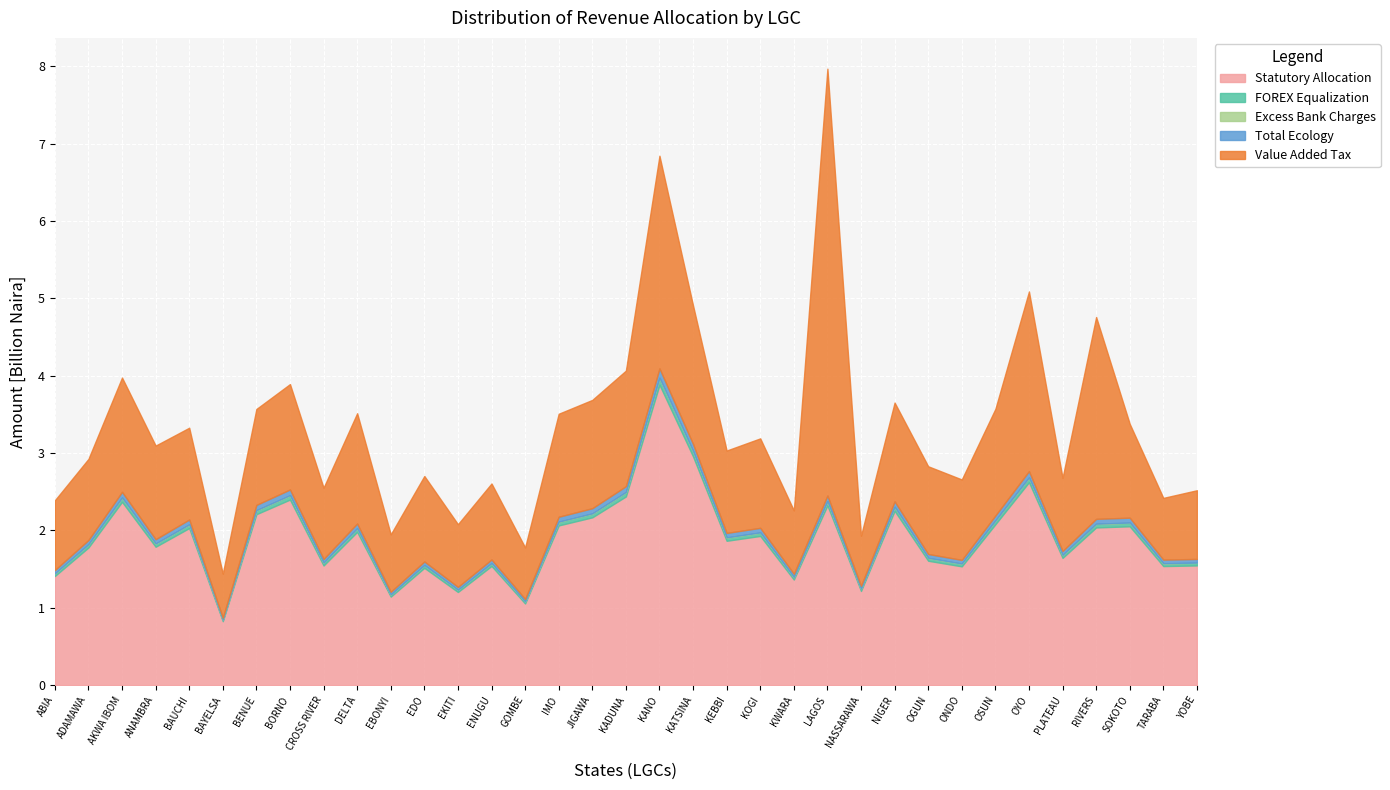

In Statutory Allocation, how many points are higher than both neighbors (excluding endpoints)?

12